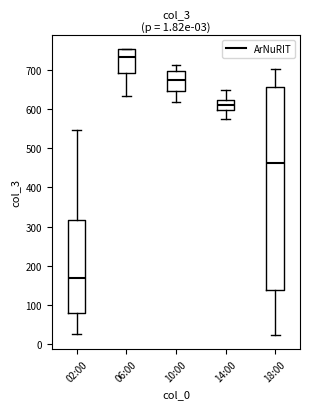

Which box is the tallest, from its lower edge to its upper edge?

18:00